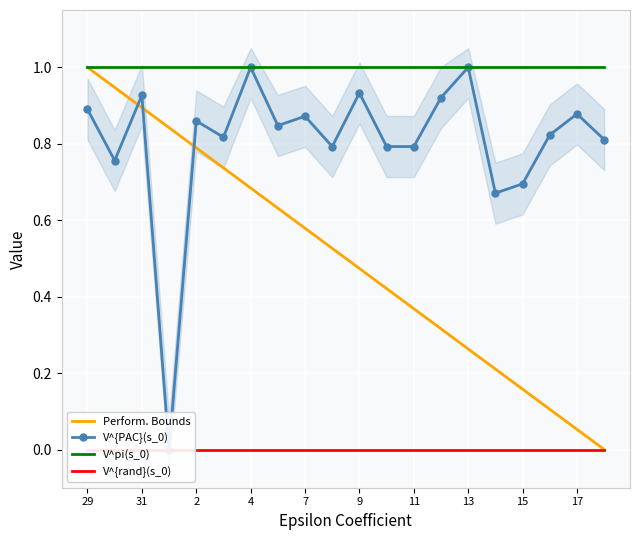

What are all the series names shown in the legend?

Perform. Bounds, V^{PAC}(s_0), V^pi(s_0), V^{rand}(s_0)